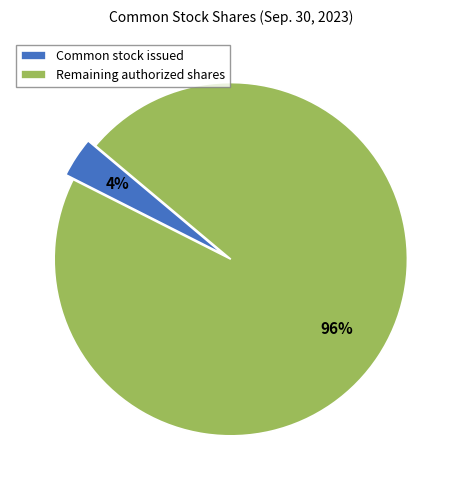

Is the sum of Common stock issued and Remaining authorized shares greater than half?

Yes